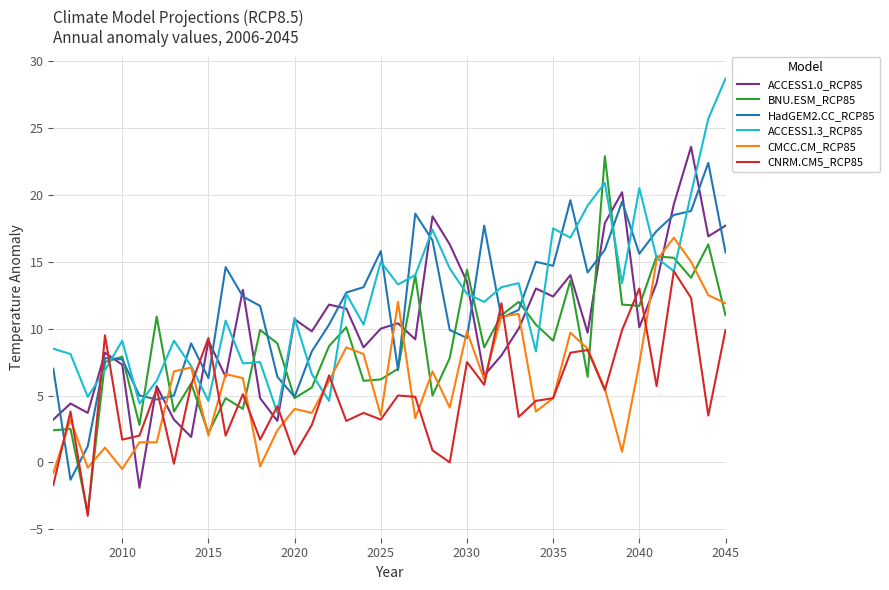

After their last crossing, which series has the higher values: HadGEM2.CC_RCP85 or ACCESS1.0_RCP85?

ACCESS1.0_RCP85